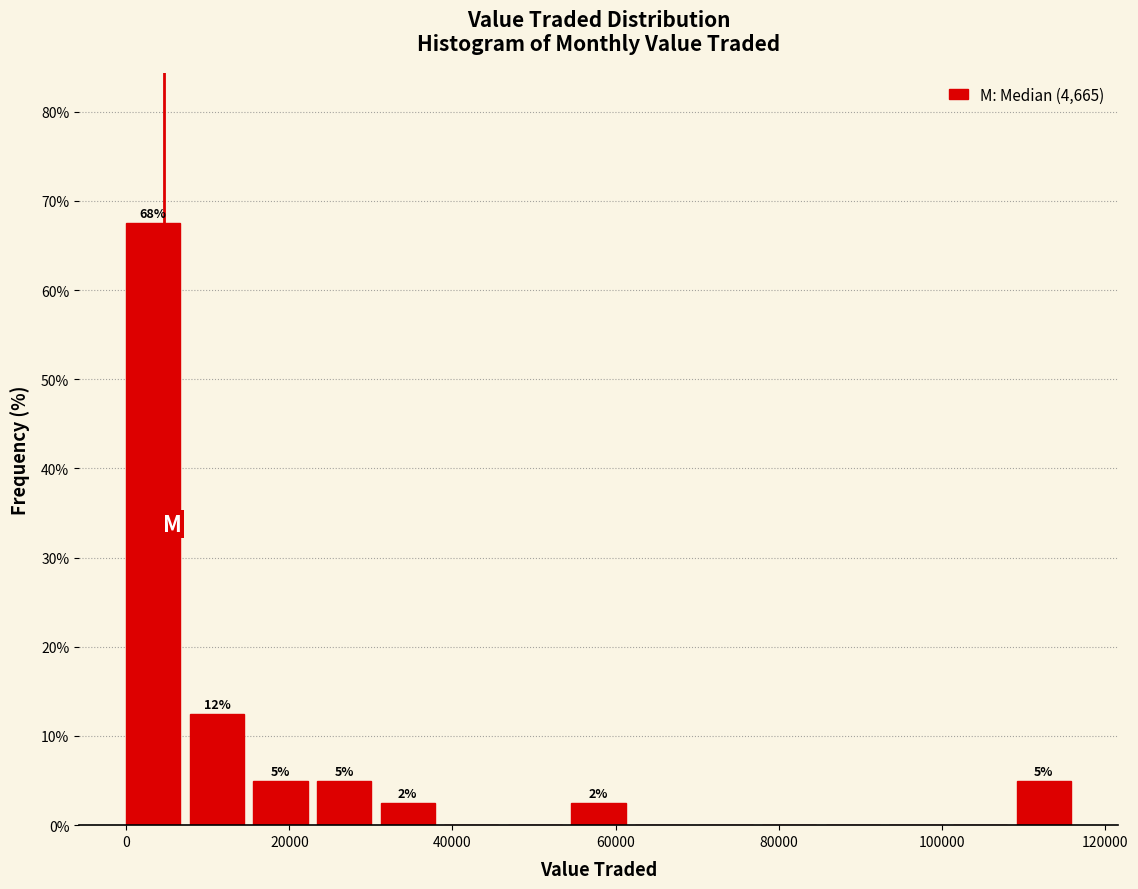

Around what value on the x-axis is the tallest bar? Give the approximate position of its centre, as read against the axis.

4000